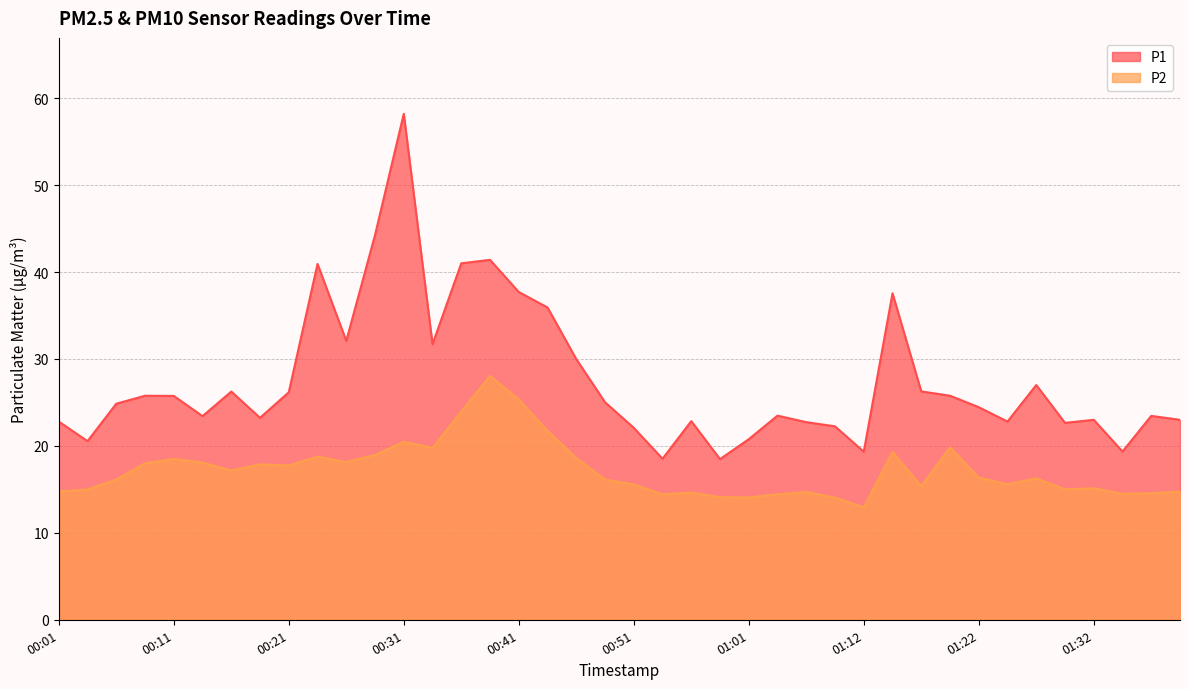

What is the label of the 17th point from the right?

00:59